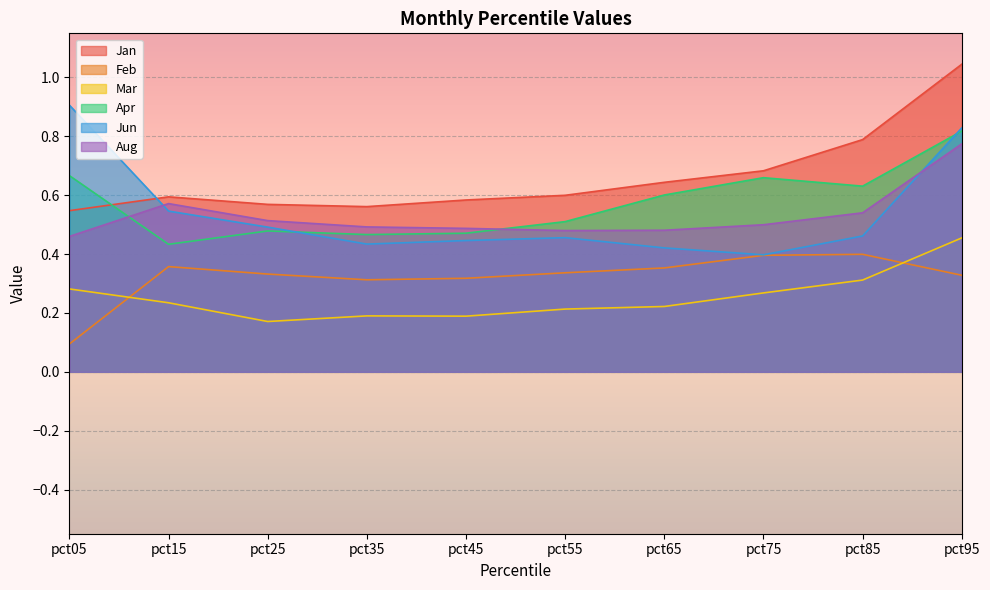

Which series has the largest total across all categories?

Jan